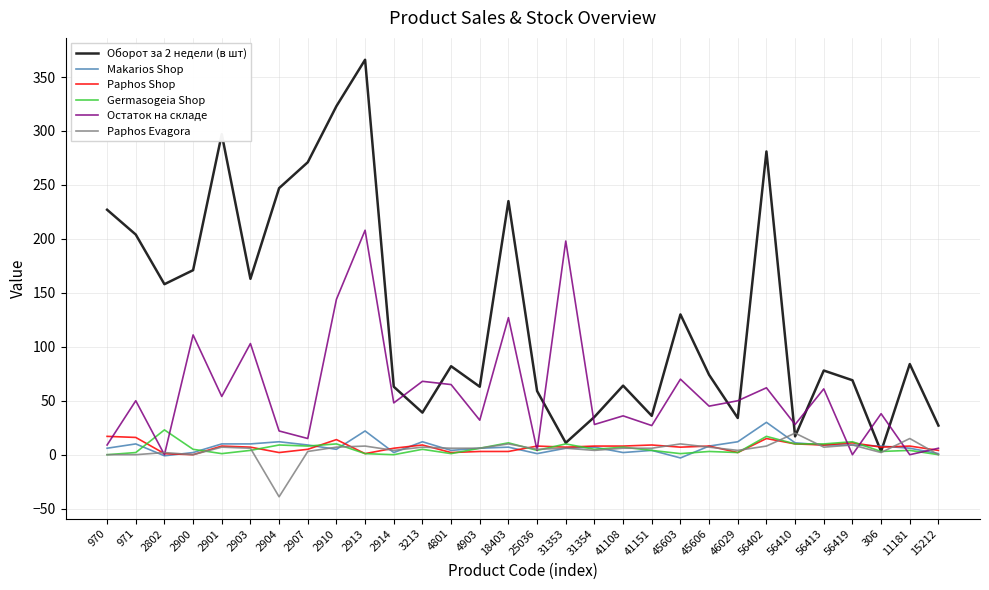

What is the difference between the highest and lowest values at 4903?

60